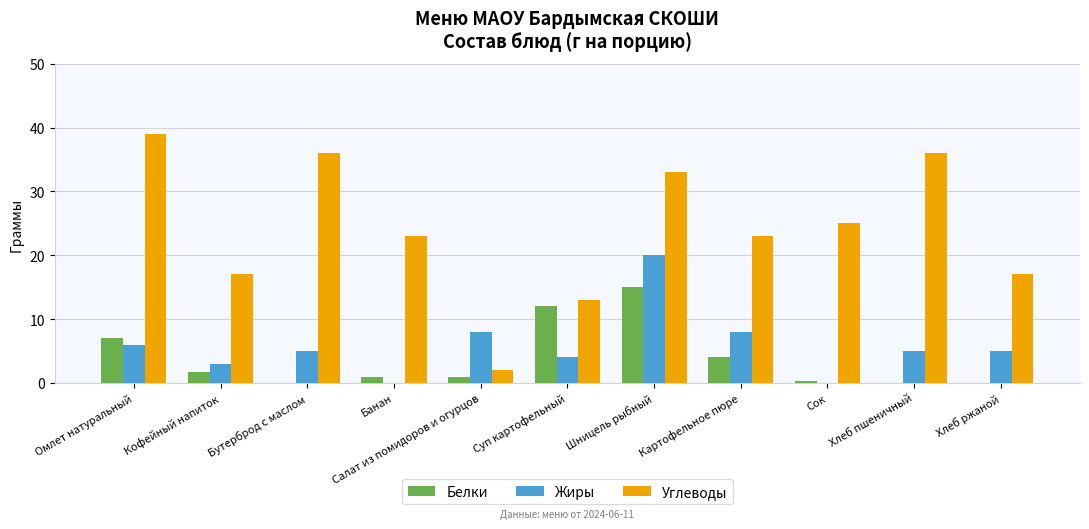

How many categories are shown in the chart?

11